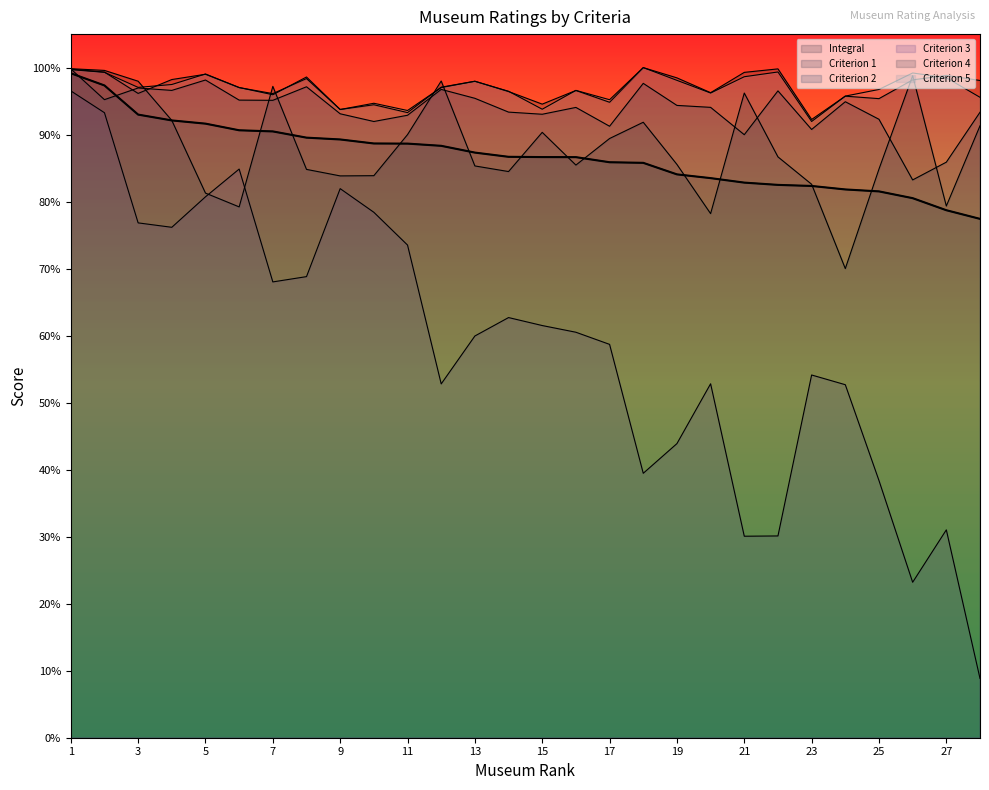

At which category does the chart reach its peak across all series?

18